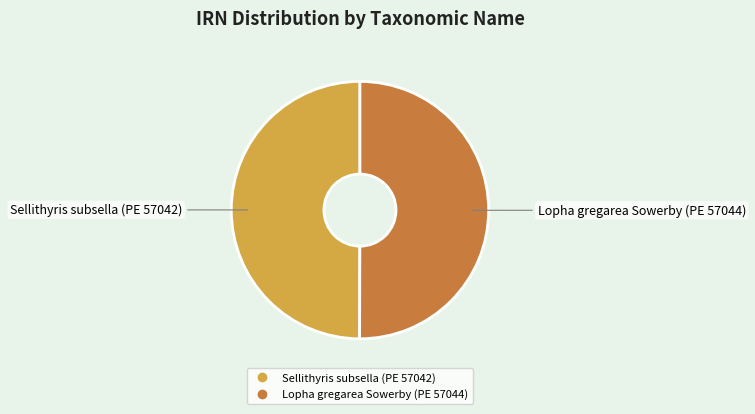

Do Lopha gregarea Sowerby (PE 57044) and Sellithyris subsella (PE 57042) together represent more than half of the pie?

Yes